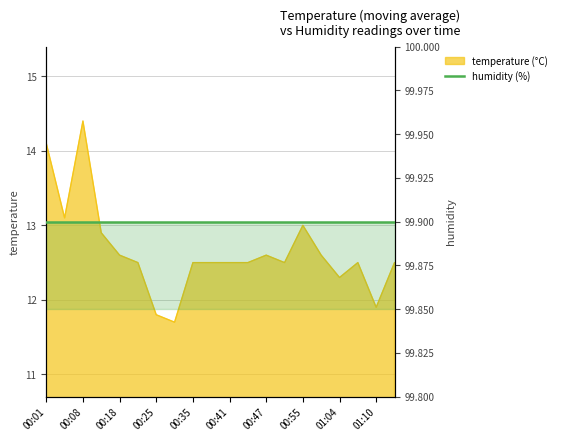

What is the difference between the second highest and second lowest values?

2.3